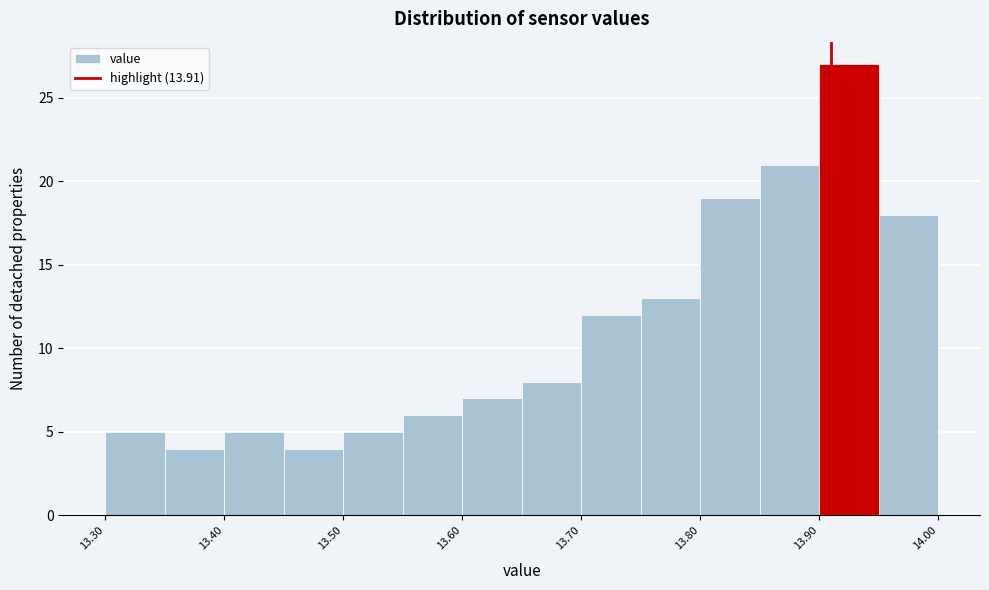

Reading left to right, list every bar in this chart as the range it spans on the x-axis followed by its height. The values are not printed on the chart, so give them approximately, as read against the axis.

13.30 to 13.35: 5
13.35 to 13.40: 4
13.40 to 13.45: 5
13.45 to 13.50: 4
13.50 to 13.55: 5
13.55 to 13.60: 6
13.60 to 13.65: 7
13.65 to 13.70: 8
13.70 to 13.75: 12
13.75 to 13.80: 13
13.80 to 13.85: 19
13.85 to 13.90: 21
13.90 to 13.95: 27
13.95 to 14.00: 18